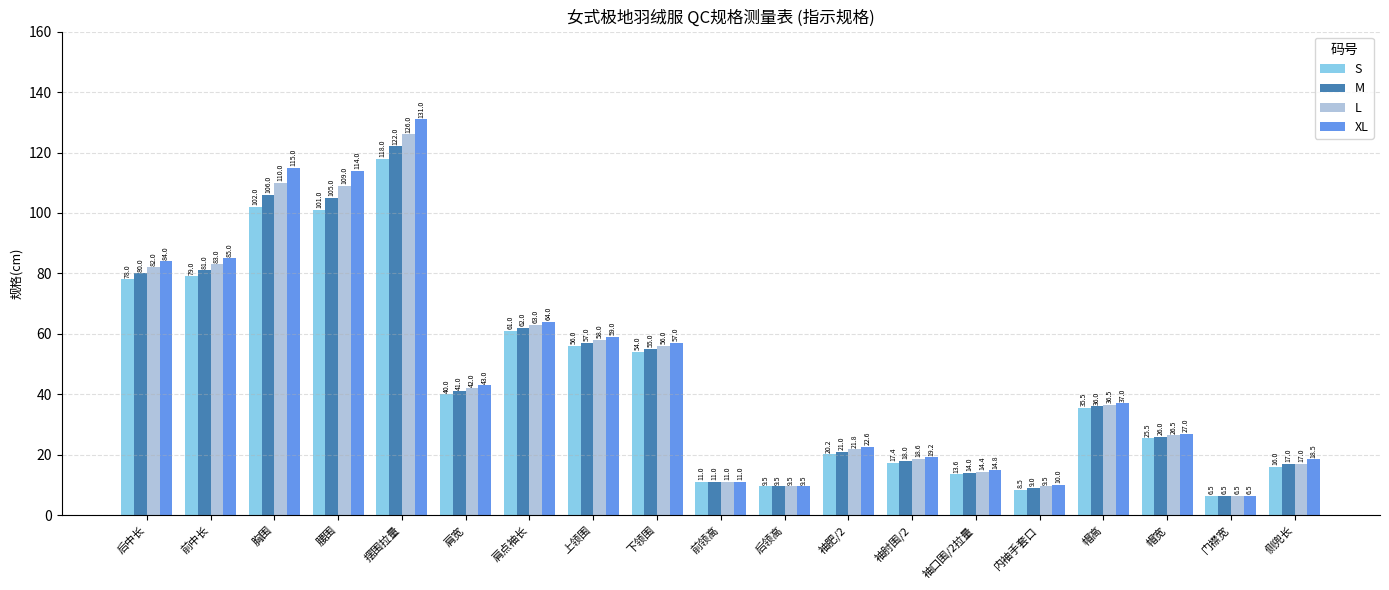

What is the label of the 9th bar from the left?

下领围